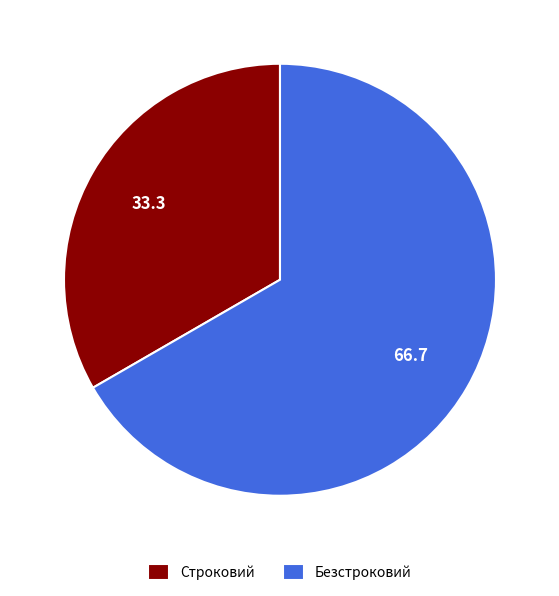

Do Строковий and Безстроковий together represent more than half of the pie?

Yes